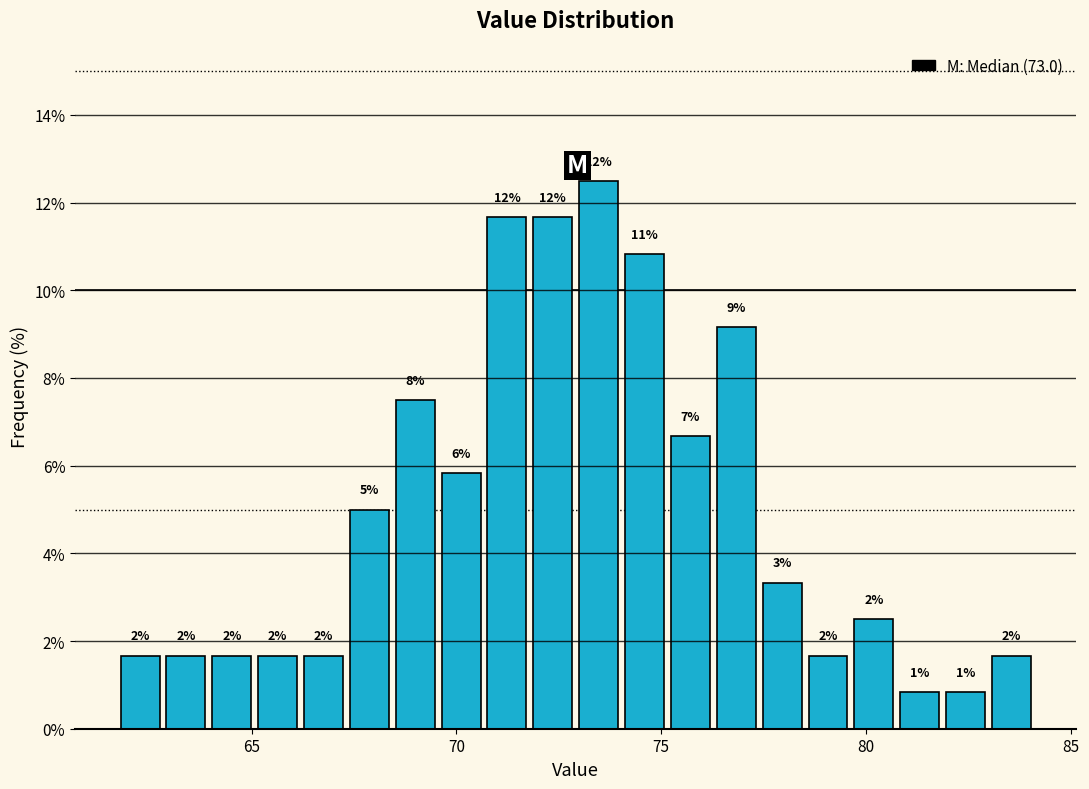

Around what value on the x-axis is the tallest bar? Give the approximate position of its centre, as read against the axis.

73.5